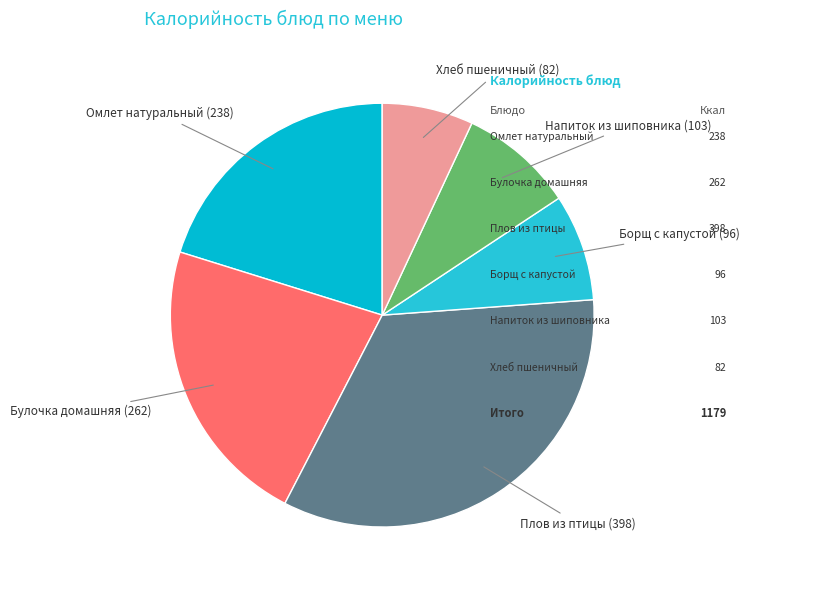

What is the ratio of the value at Омлет натуральный to the value at Хлеб пшеничный?

2.9